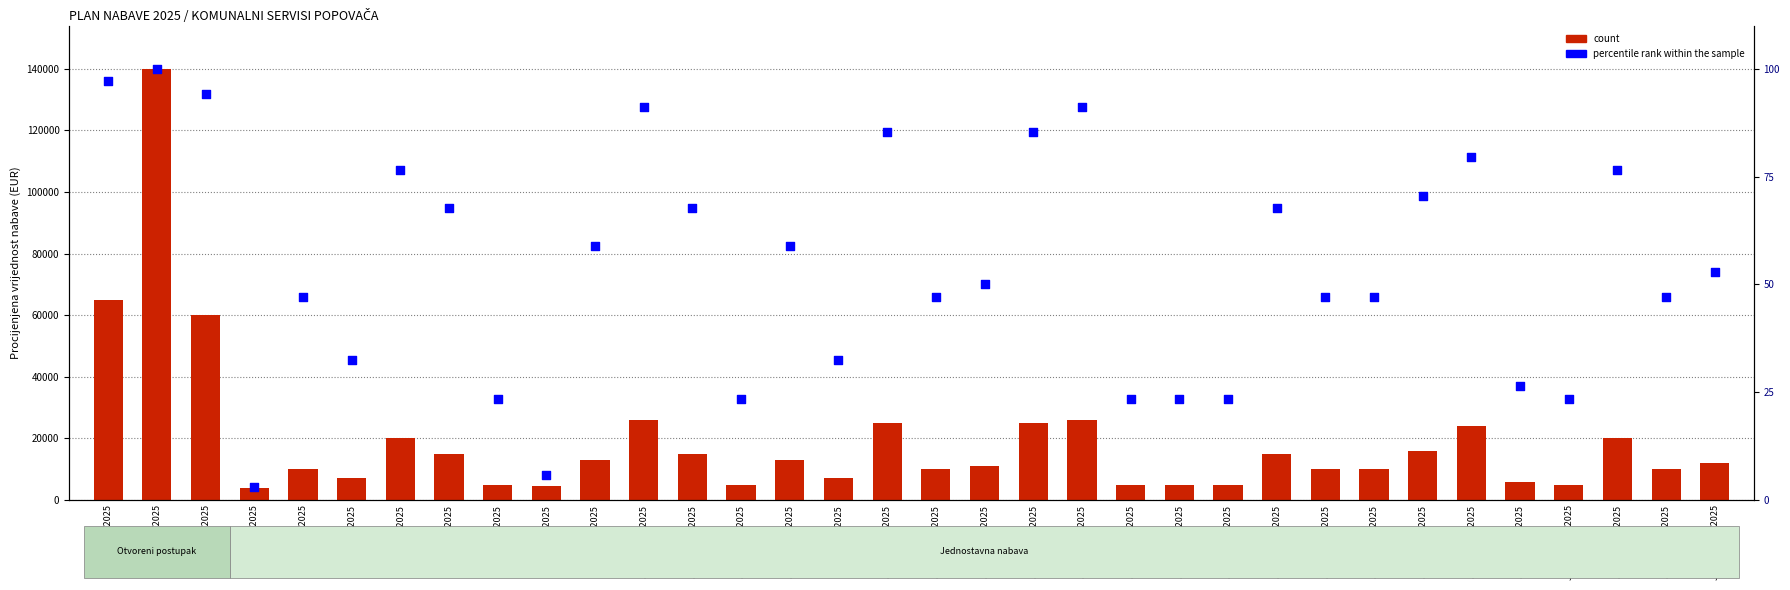

Is the value of percentile rank within the sample at JED.NBV.12/2025 greater than the value of count at JED.NBV.10/2025?

No